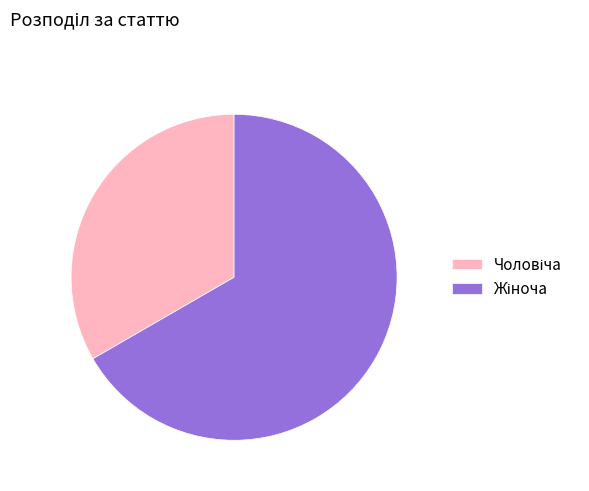

Is there any slice that represents more than half of the pie?

Yes